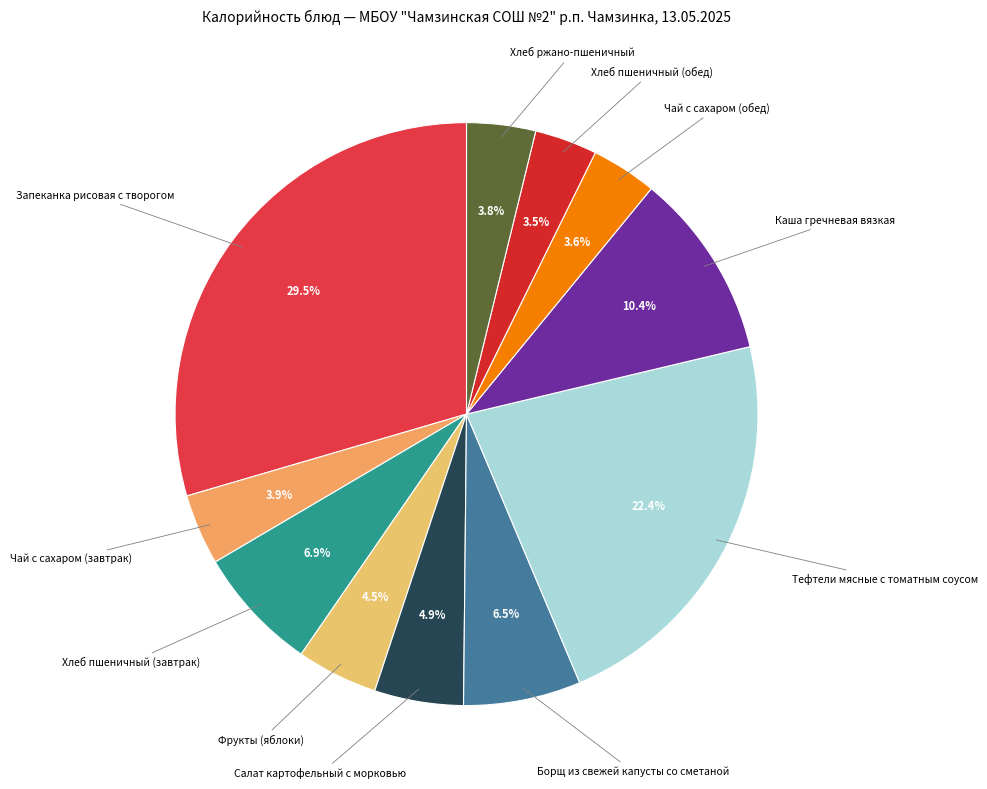

Count the number of slices in the pie.

11